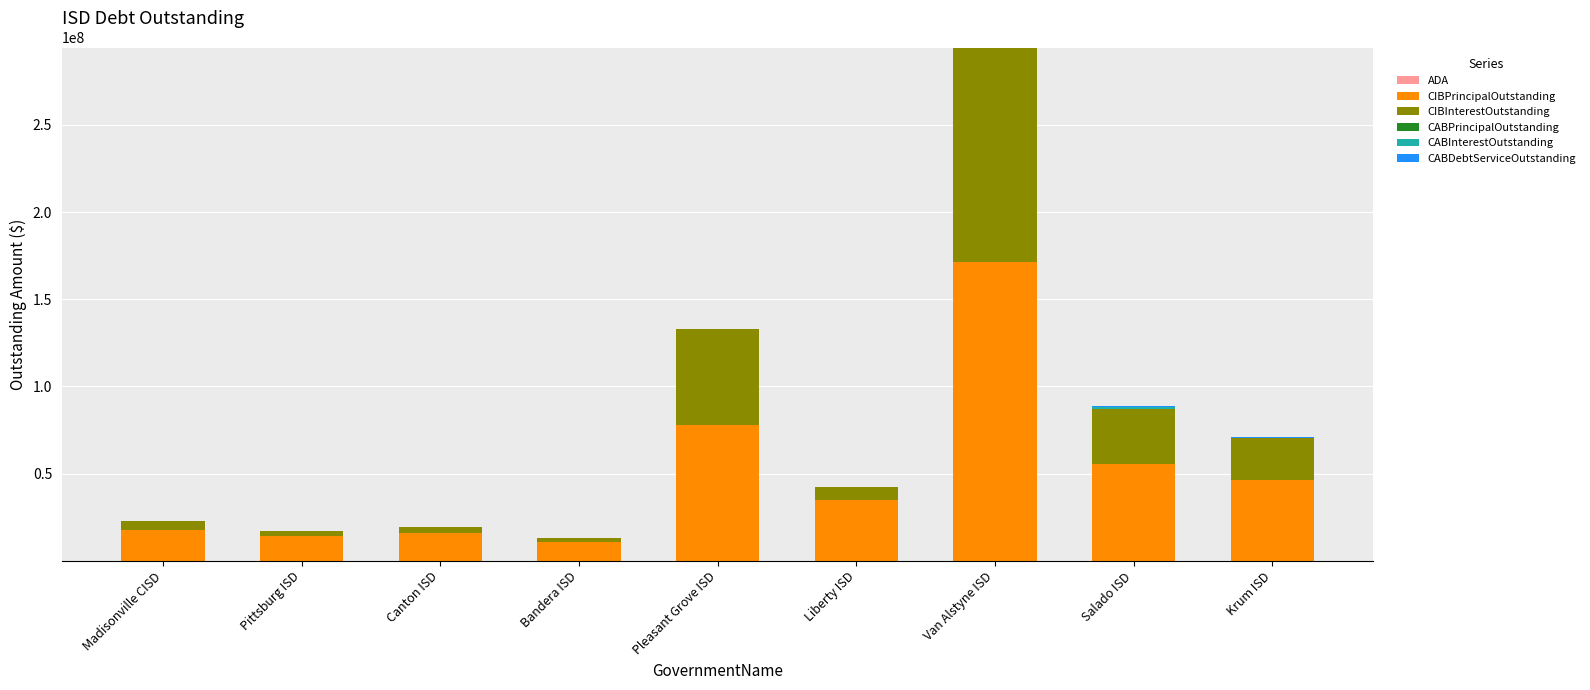

At which category is the sum across all series the highest?

Van Alstyne ISD